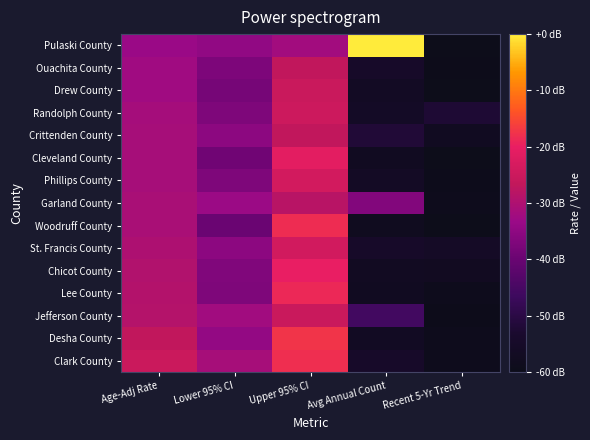

Reading left to right, transcribe all the data shown in this chart.

Clark County: Age-Adj Rate=171.2	Lower 95% CI=140.8	Upper 95% CI=206.8	Avg Annual Count=23.0	Recent 5-Yr Trend=0.8
Desha County: Age-Adj Rate=162.9	Lower 95% CI=125.0	Upper 95% CI=210.4	Avg Annual Count=13.0	Recent 5-Yr Trend=0.5
Jefferson County: Age-Adj Rate=152.7	Lower 95% CI=136.5	Upper 95% CI=170.4	Avg Annual Count=68.0	Recent 5-Yr Trend=-1.2
Lee County: Age-Adj Rate=151.5	Lower 95% CI=111.0	Upper 95% CI=203.3	Avg Annual Count=9.0	Recent 5-Yr Trend=1.8
Chicot County: Age-Adj Rate=150.3	Lower 95% CI=112.9	Upper 95% CI=197.6	Avg Annual Count=11.0	Recent 5-Yr Trend=10.8
St. Francis County: Age-Adj Rate=146.8	Lower 95% CI=120.6	Upper 95% CI=177.2	Avg Annual Count=23.0	Recent 5-Yr Trend=19.0
Woodruff County: Age-Adj Rate=143.3	Lower 95% CI=97.6	Upper 95% CI=205.9	Avg Annual Count=7.0	Recent 5-Yr Trend=-2.5
Garland County: Age-Adj Rate=142.9	Lower 95% CI=131.1	Upper 95% CI=155.6	Avg Annual Count=114.0	Recent 5-Yr Trend=1.9
Phillips County: Age-Adj Rate=141.3	Lower 95% CI=110.9	Upper 95% CI=178.1	Avg Annual Count=16.0	Recent 5-Yr Trend=0.0
Cleveland County: Age-Adj Rate=141.0	Lower 95% CI=102.4	Upper 95% CI=192.2	Avg Annual Count=9.0	Recent 5-Yr Trend=-2.3
Crittenden County: Age-Adj Rate=141.0	Lower 95% CI=120.7	Upper 95% CI=163.8	Avg Annual Count=37.0	Recent 5-Yr Trend=9.5
Randolph County: Age-Adj Rate=139.2	Lower 95% CI=110.9	Upper 95% CI=173.2	Avg Annual Count=17.0	Recent 5-Yr Trend=35.1
Drew County: Age-Adj Rate=135.0	Lower 95% CI=105.8	Upper 95% CI=170.2	Avg Annual Count=15.0	Recent 5-Yr Trend=-3.3
Ouachita County: Age-Adj Rate=134.6	Lower 95% CI=110.5	Upper 95% CI=163.0	Avg Annual Count=23.0	Recent 5-Yr Trend=-1.2
Pulaski County: Age-Adj Rate=130.8	Lower 95% CI=124.0	Upper 95% CI=137.8	Avg Annual Count=298.0	Recent 5-Yr Trend=-2.9